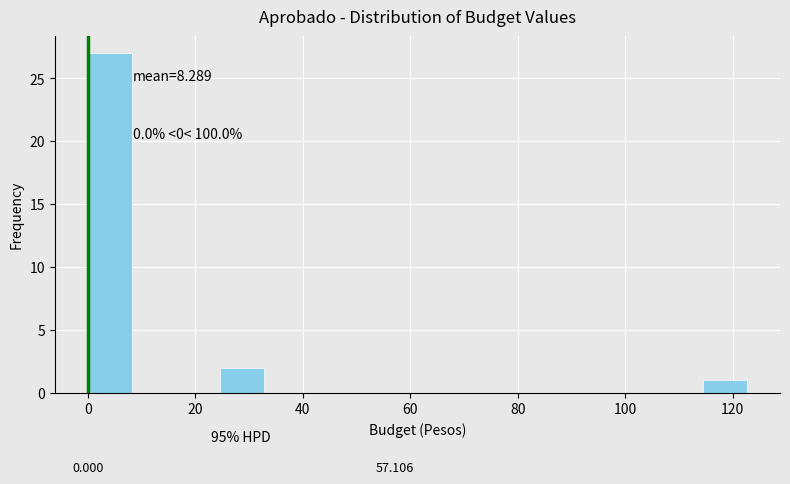

Over which range of the x-axis is the bar tallest?

0 to 8